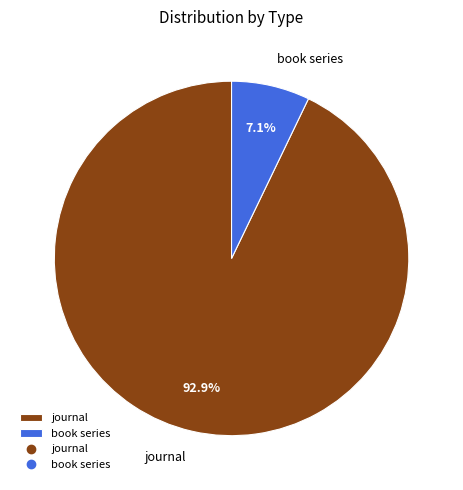

Is journal the majority of the pie?

Yes